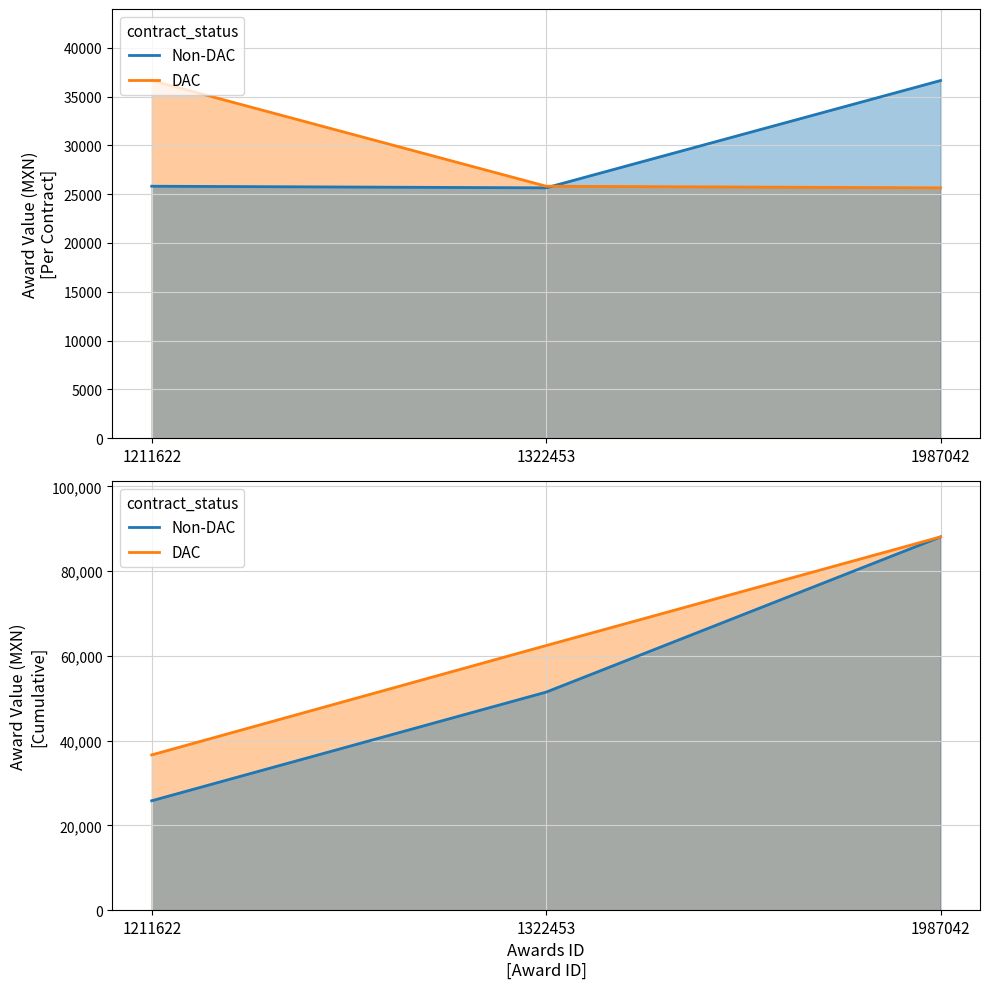

Where is DAC nearest to the value 62367?

1322453